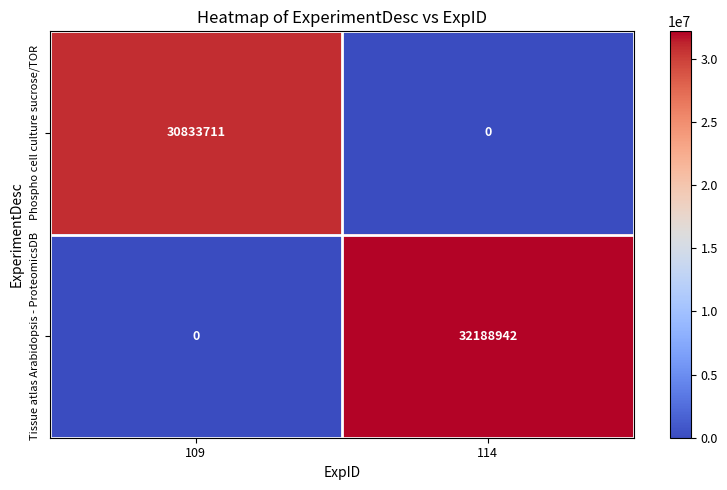

What is the spread (max minus min) of values at 114?

32188942